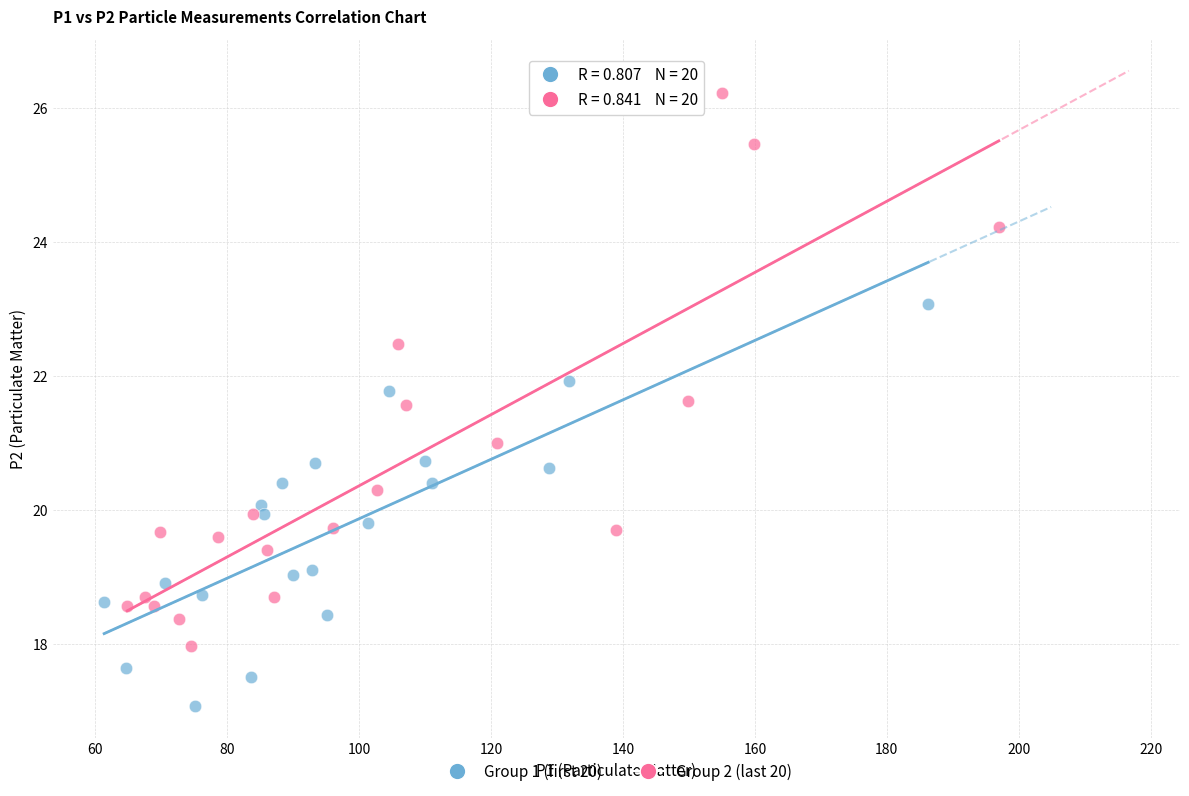

Which series has the widest spread of Y values?

Group 2 (last 20)